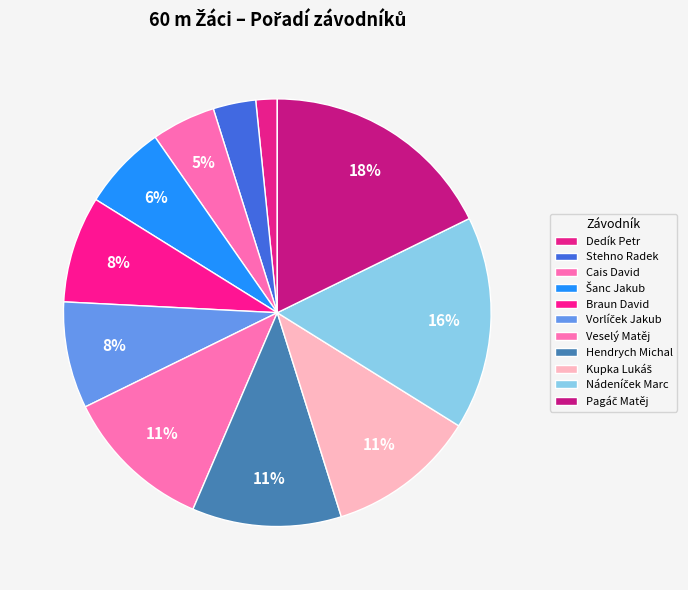

How many segments does this pie chart have?

11